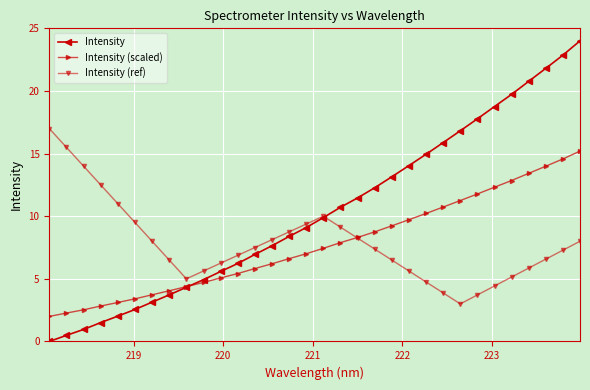

What is the value of the Intensity point at the 7th from the left?

3.1